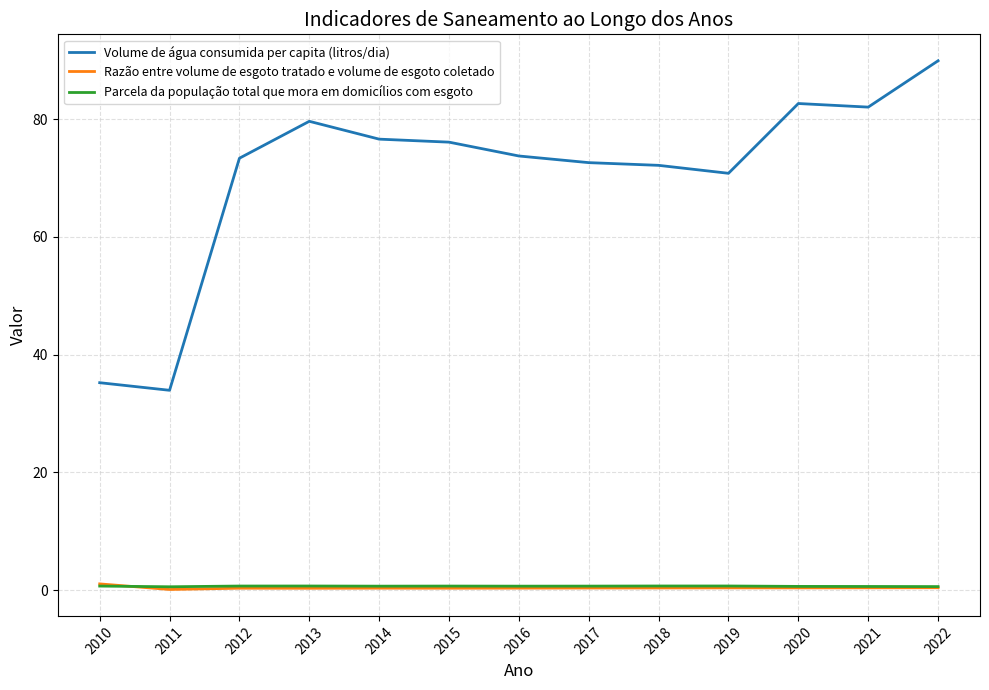

True or false: Razão entre volume de esgoto tratado e volume de esgoto coletado and Volume de água consumida per capita (litros/dia) intersect in this chart.

False